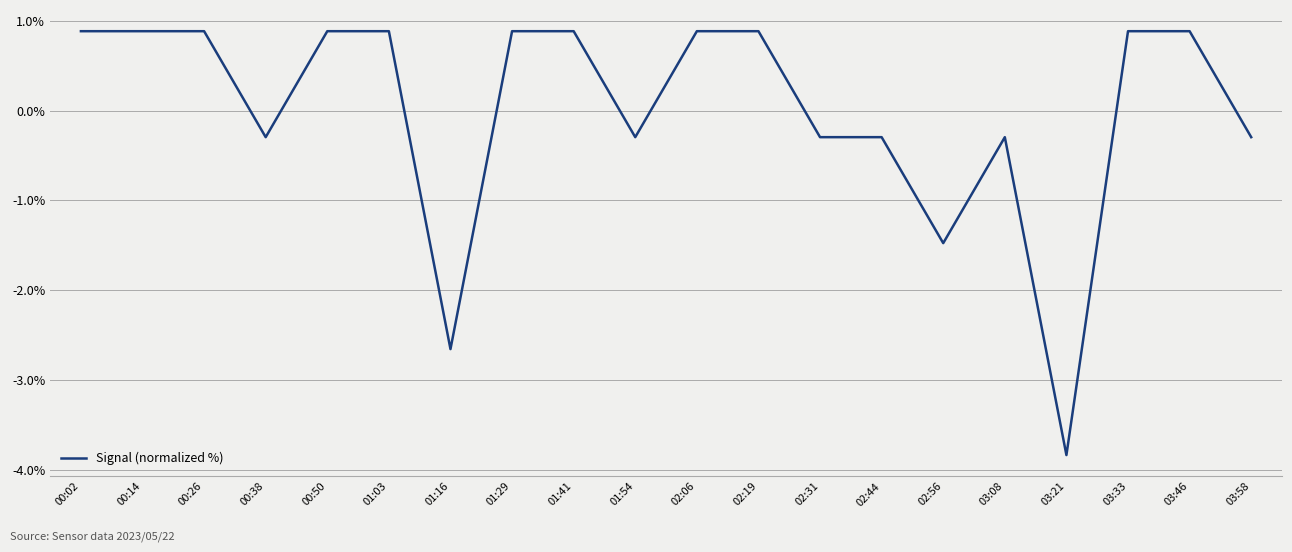

How many negative values are there?

9